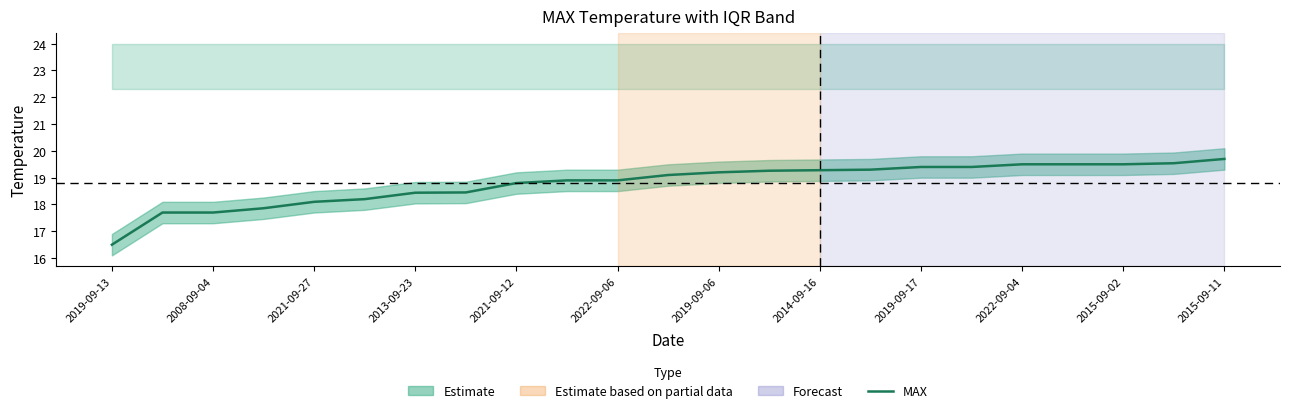

Reading right to left, transcribe all the data shown in this chart.

19.7	19.5	19.5	19.5	19.5	19.4	19.4	19.3	19.3	19.3	19.2	19.1	18.9	18.9	18.8	18.4	18.4	18.2	18.1	17.9	17.7	17.7	16.5